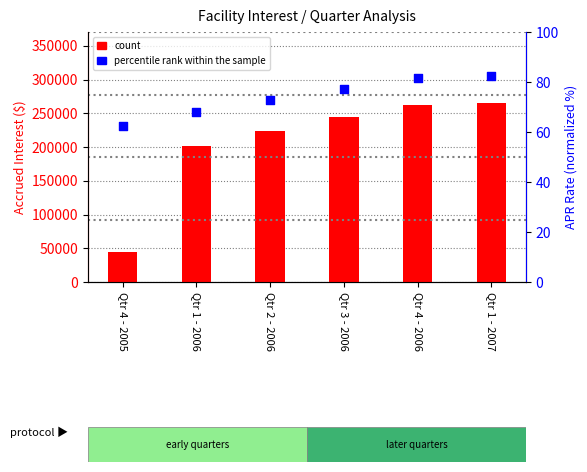

What are all the series names shown in the legend?

count, percentile rank within the sample